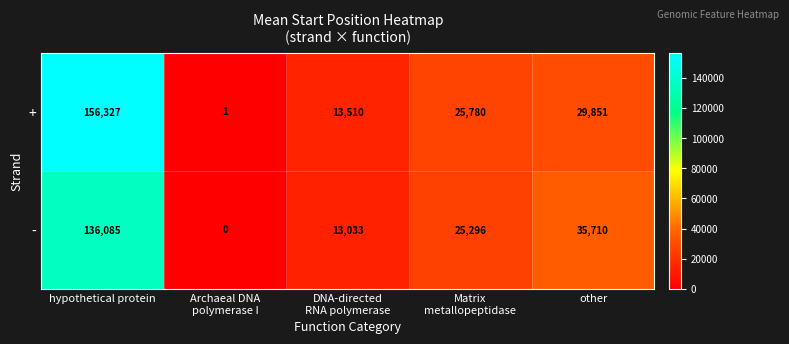

Rank the series by their maximum value, from lowest to highest.

-, +